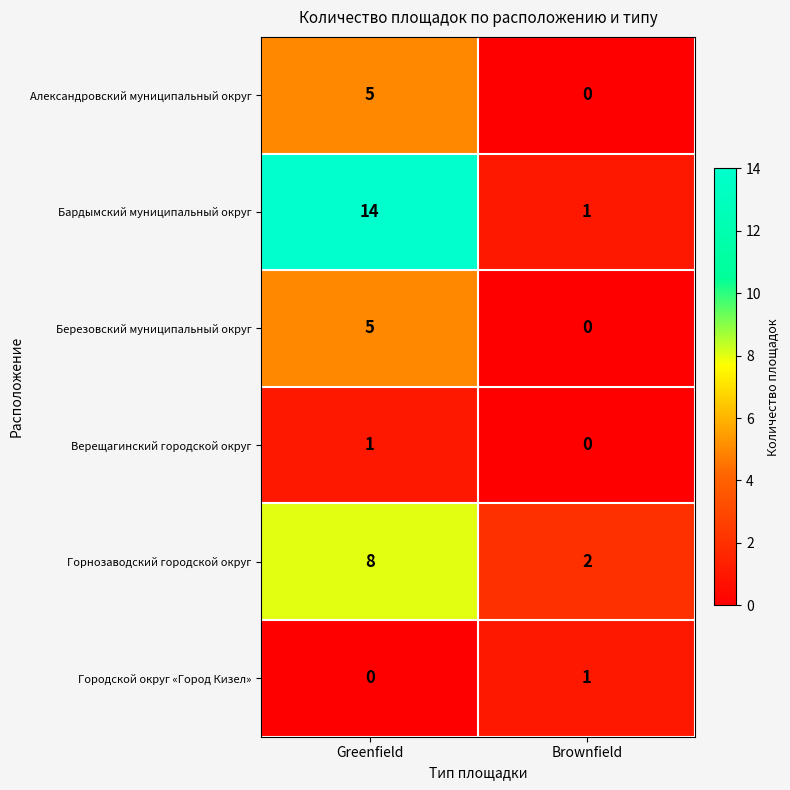

At which label is Бардымский муниципальный округ closest to 7?

Brownfield